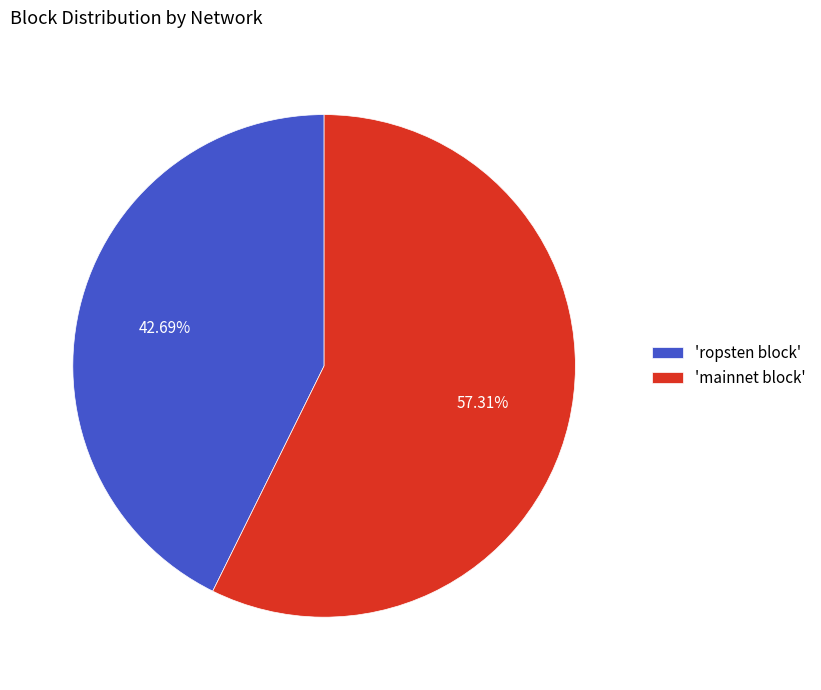

What is the ratio of the value at 'mainnet block' to the value at 'ropsten block'?

1.3